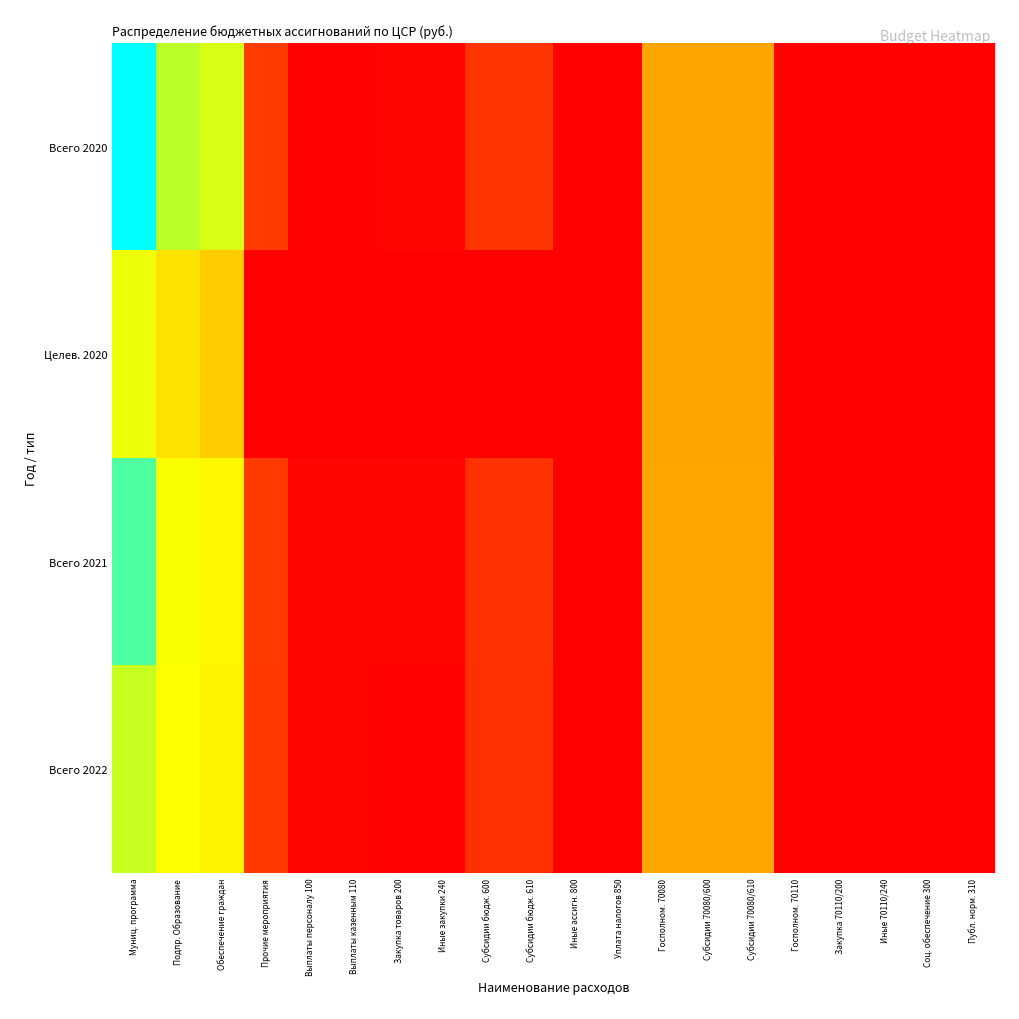

At which category is the sum across all series the highest?

Муниц. программа